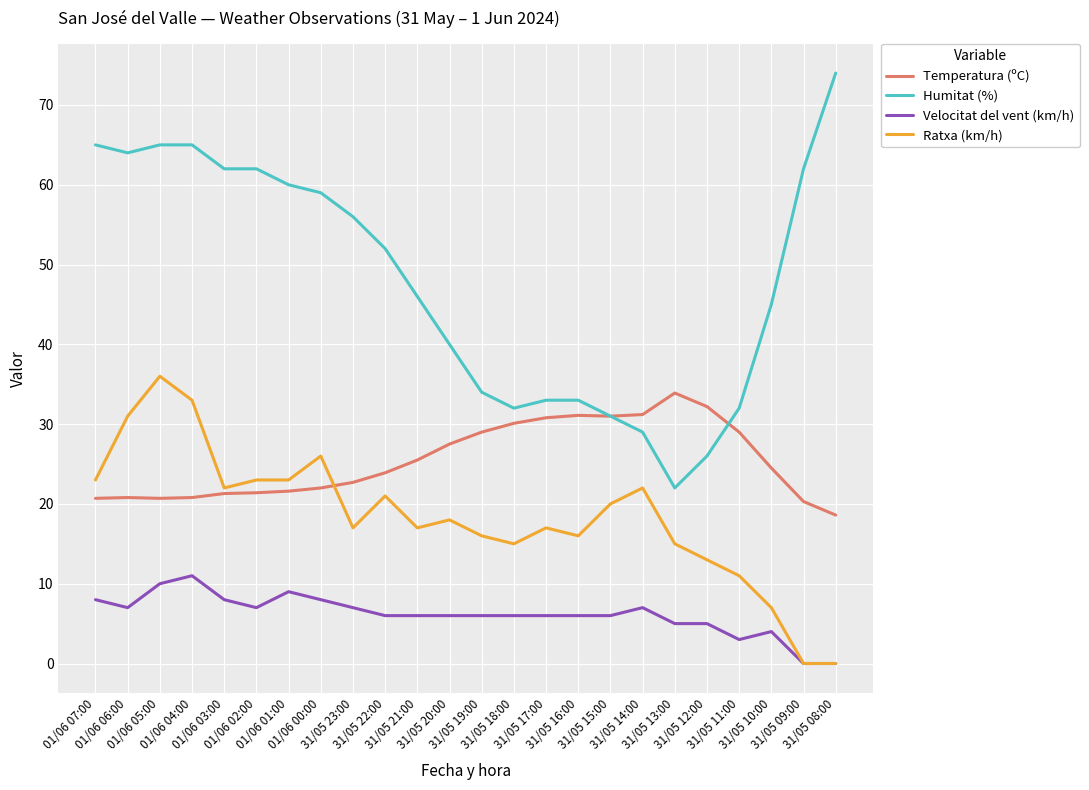

The value of Ratxa (km/h) at 31/05 09:00 is 0.0. True or false?

True